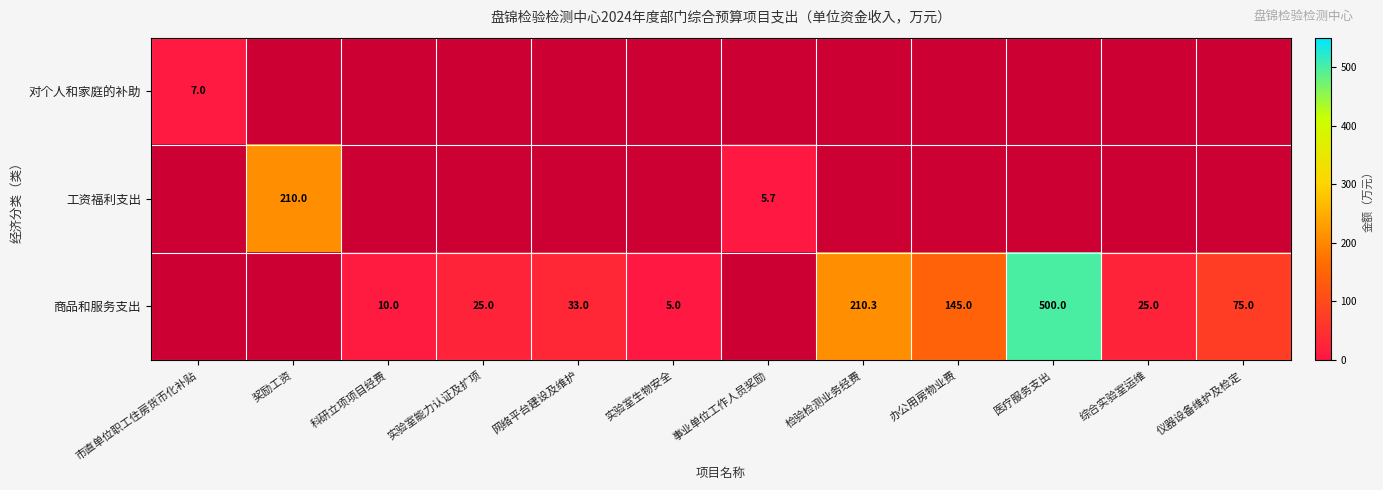

Which has a higher value, 仪器设备维护及检定 or 实验室能力认证及扩项?

仪器设备维护及检定